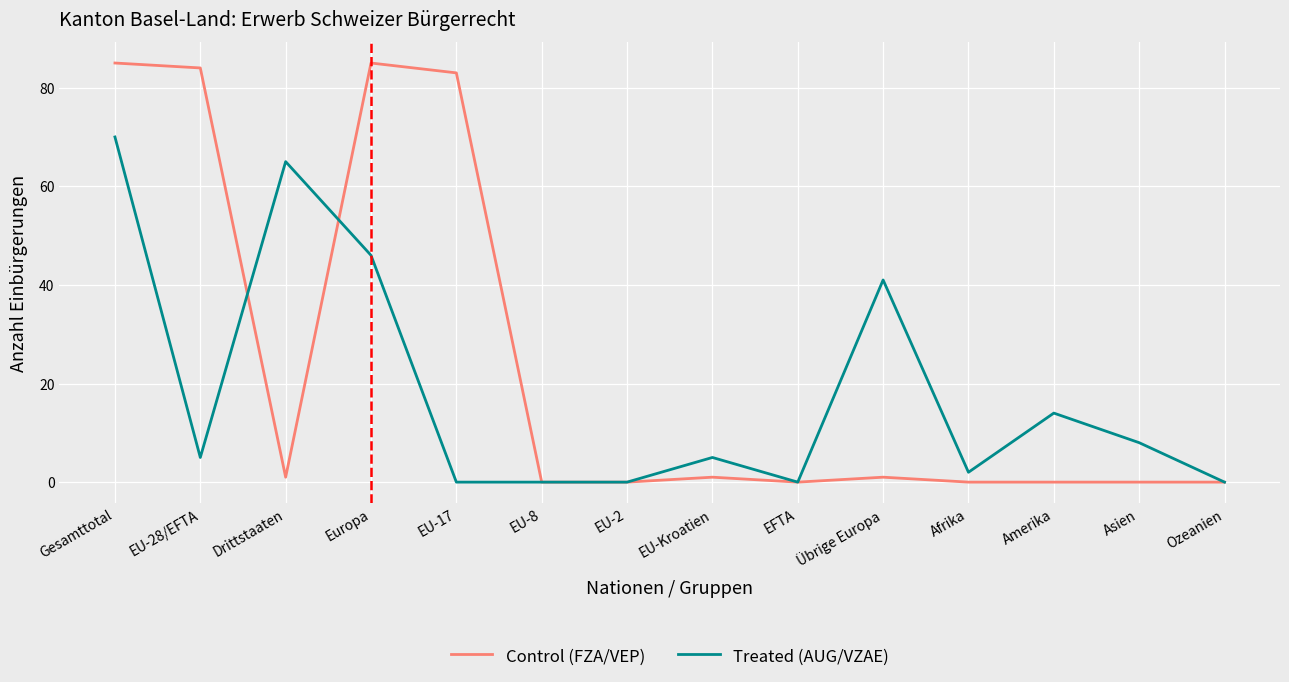

Reading right to left, extract all data points from this chart.

Control (FZA/VEP): 0	0	0	0	1	0	1	0	0	83	85	1	84	85
Treated (AUG/VZAE): 0	8	14	2	41	0	5	0	0	0	46	65	5	70